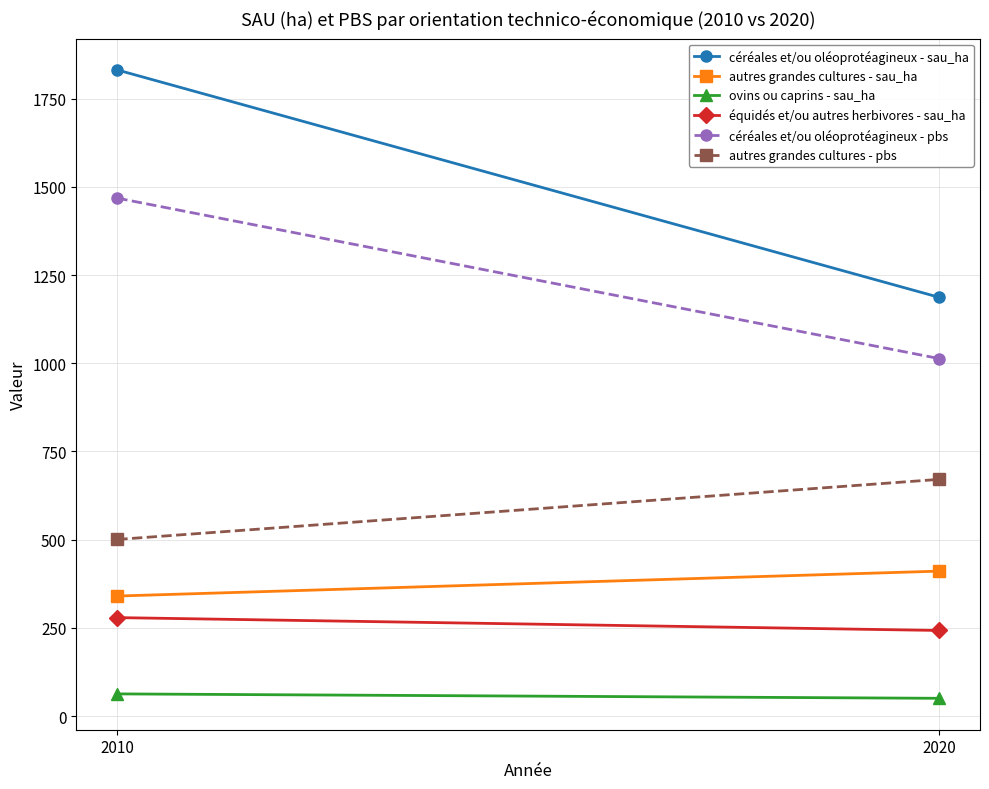

What is the difference between the ovins ou caprins - sau_ha values at 2010 and 2020?

12.5